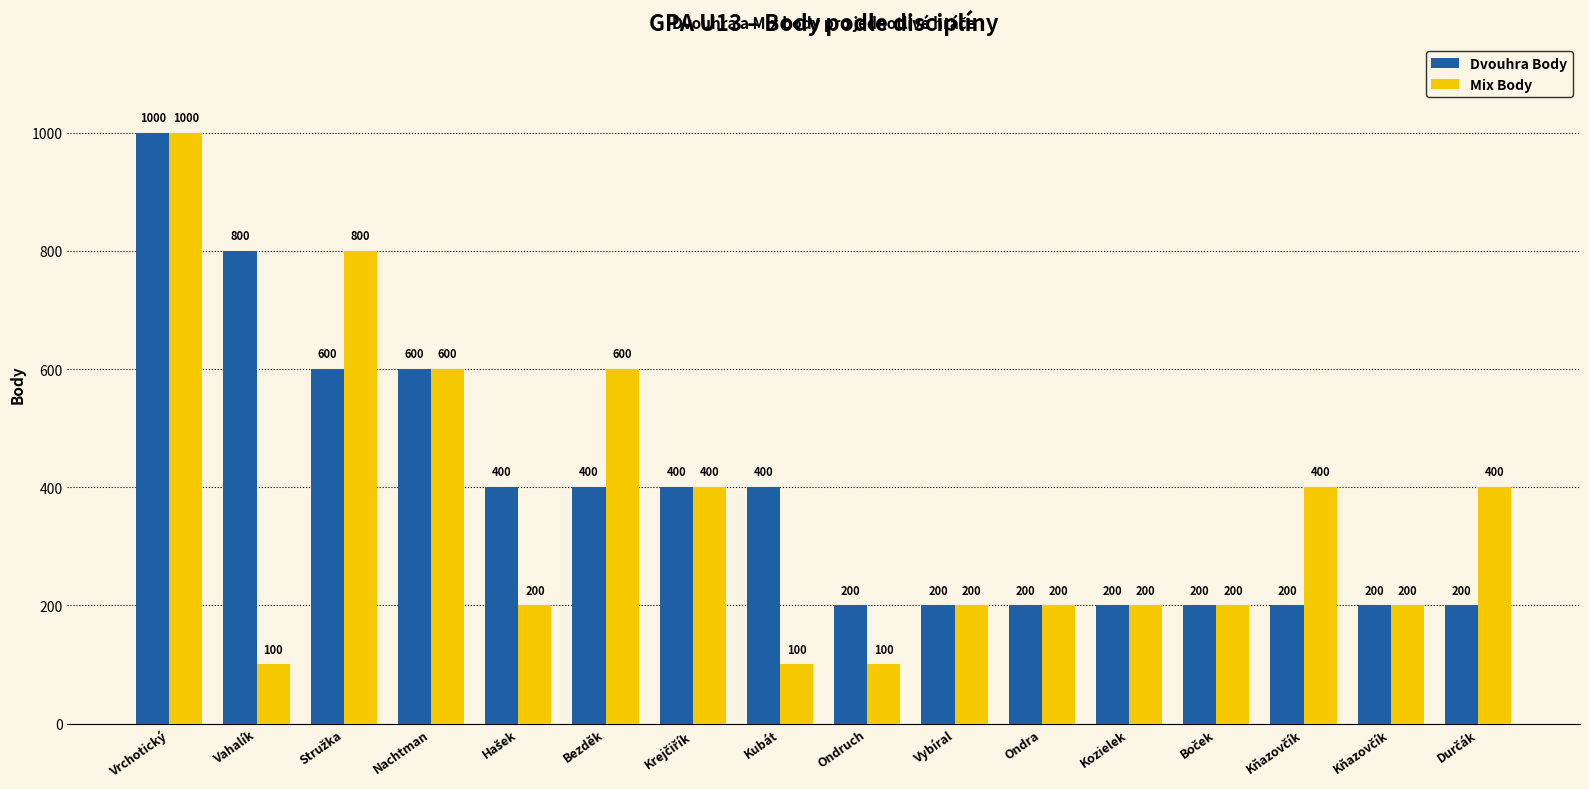

How many categories are shown in the chart?

16